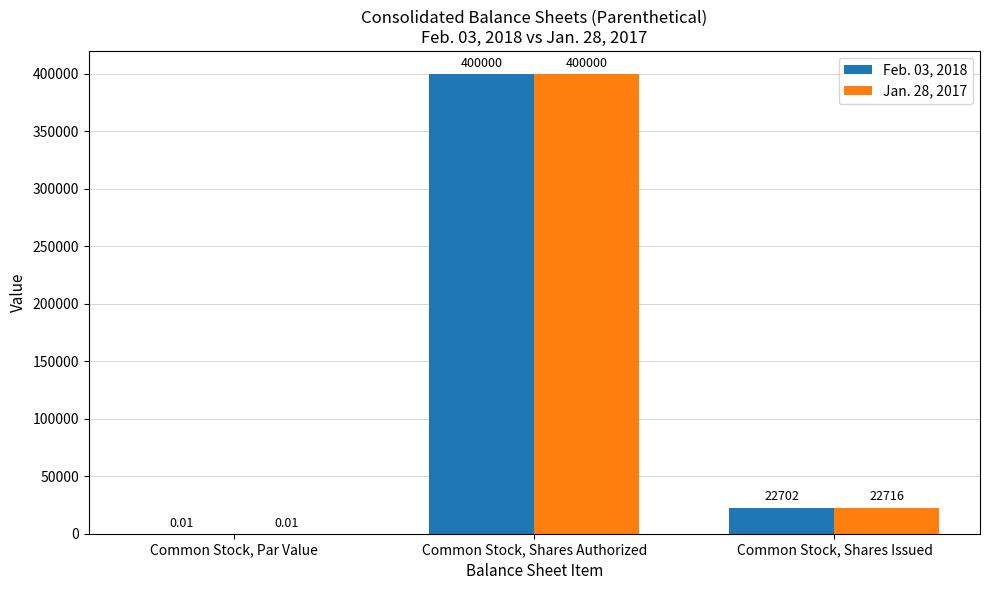

What is the sum of all Feb. 03, 2018 values?

422702.0